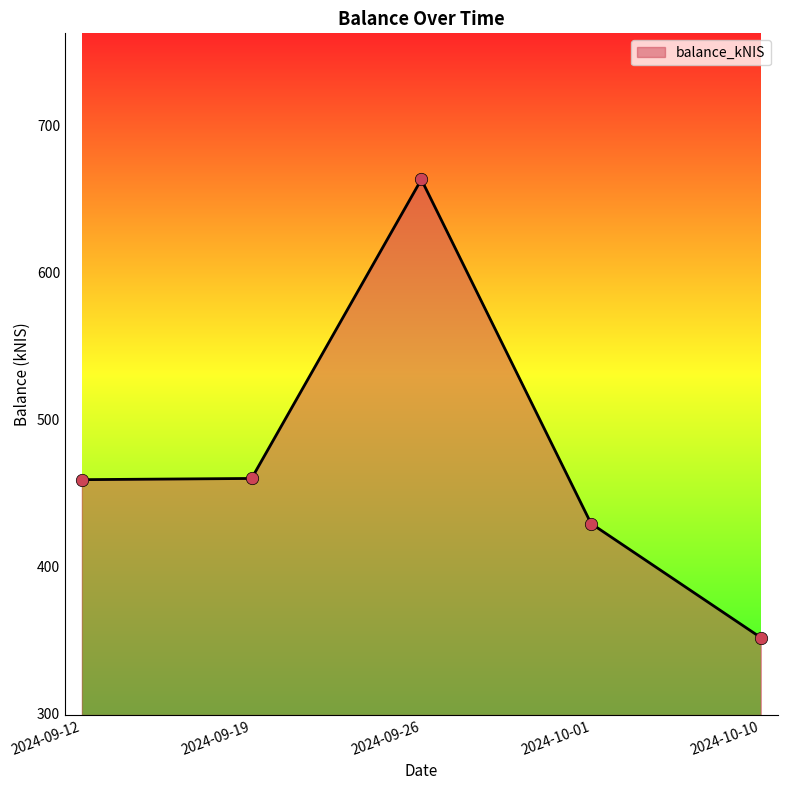

What is the change in value from 2024-09-26 to 2024-10-10?

-311.9